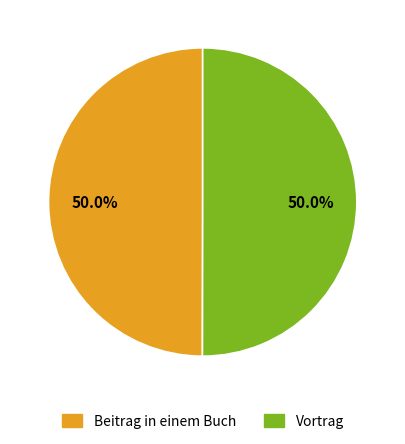

How many slices are in this pie chart?

2